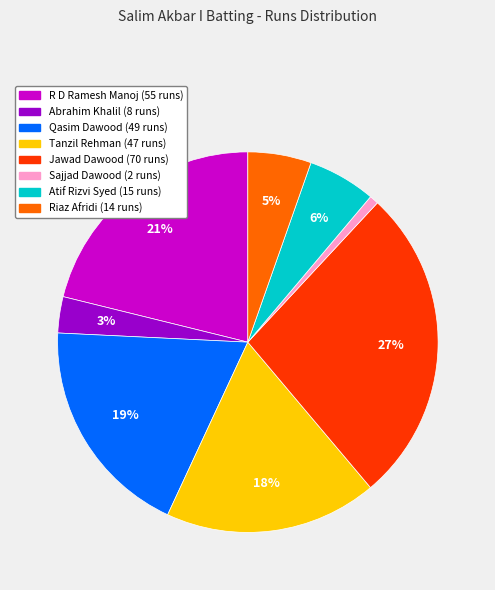

To the nearest percent, what is the difference between the largest and smallest slice percentages?

26%